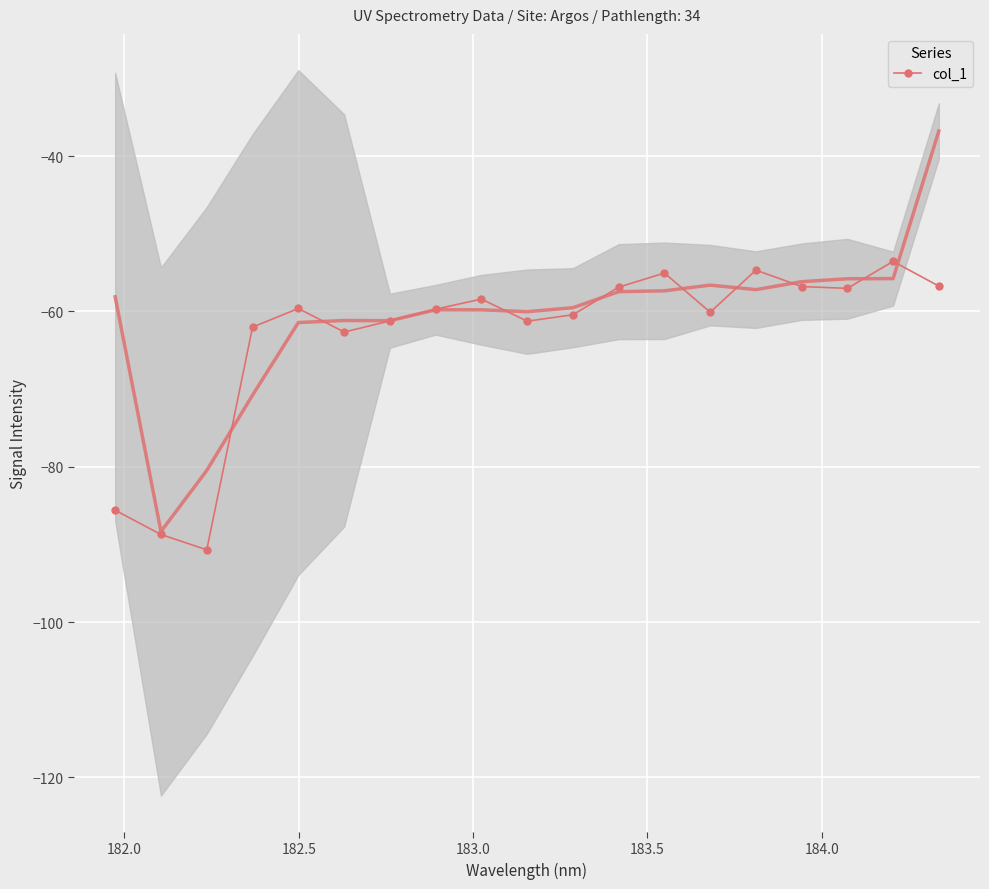

What is the difference between the second highest and second lowest values?

34.1